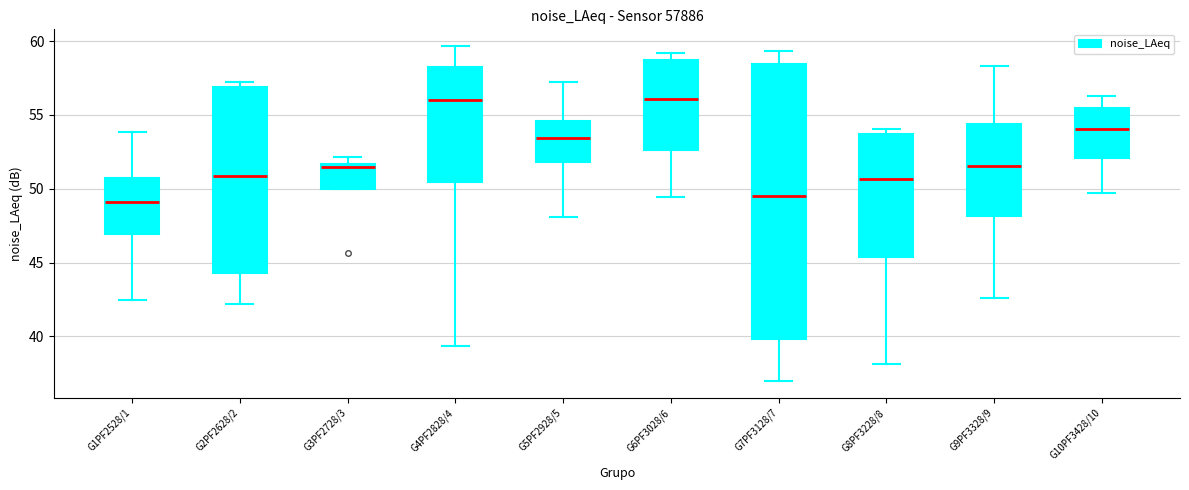

Comparing the boxes themselves (not the whiskers), which one is the tallest?

G7PF3128/7